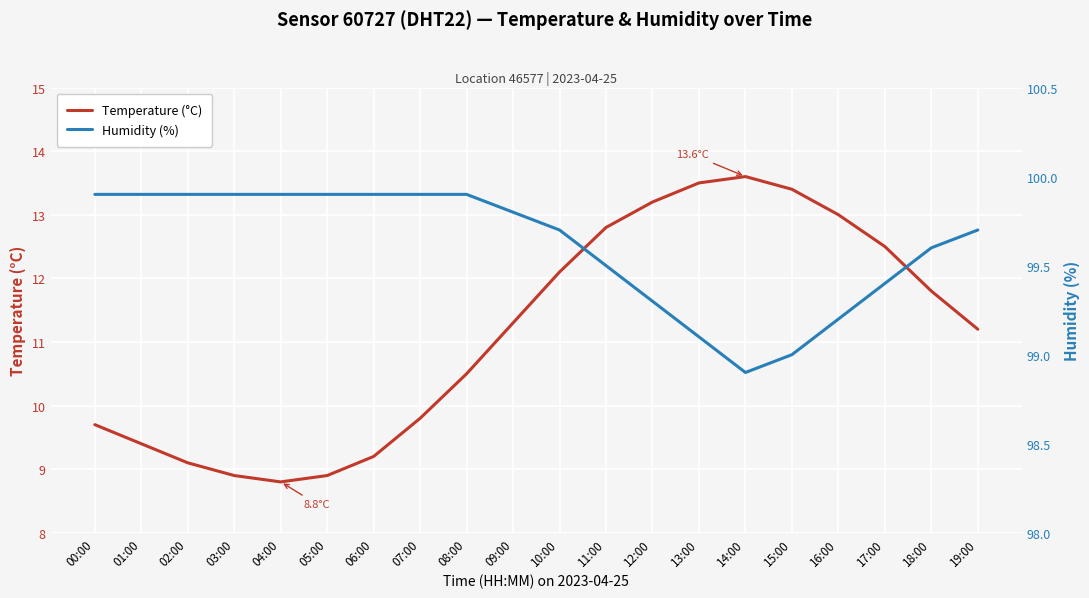

True or false: Temperature (°C) and Humidity (%) cross at least once.

False